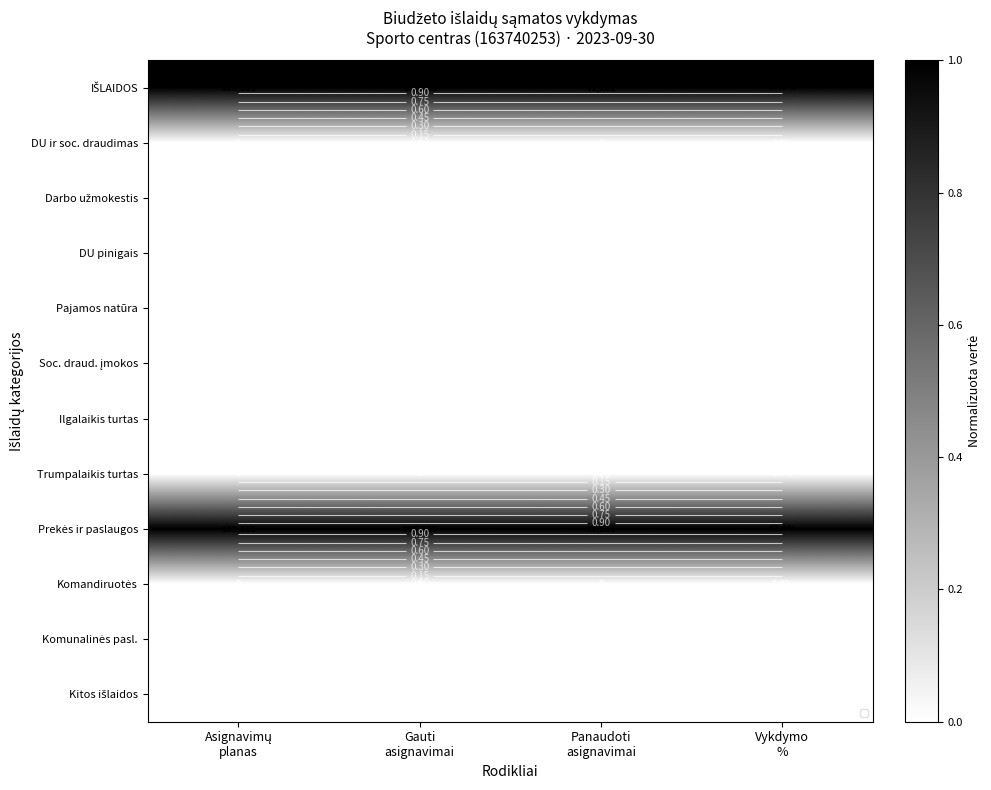

How many data points does each series have?

4